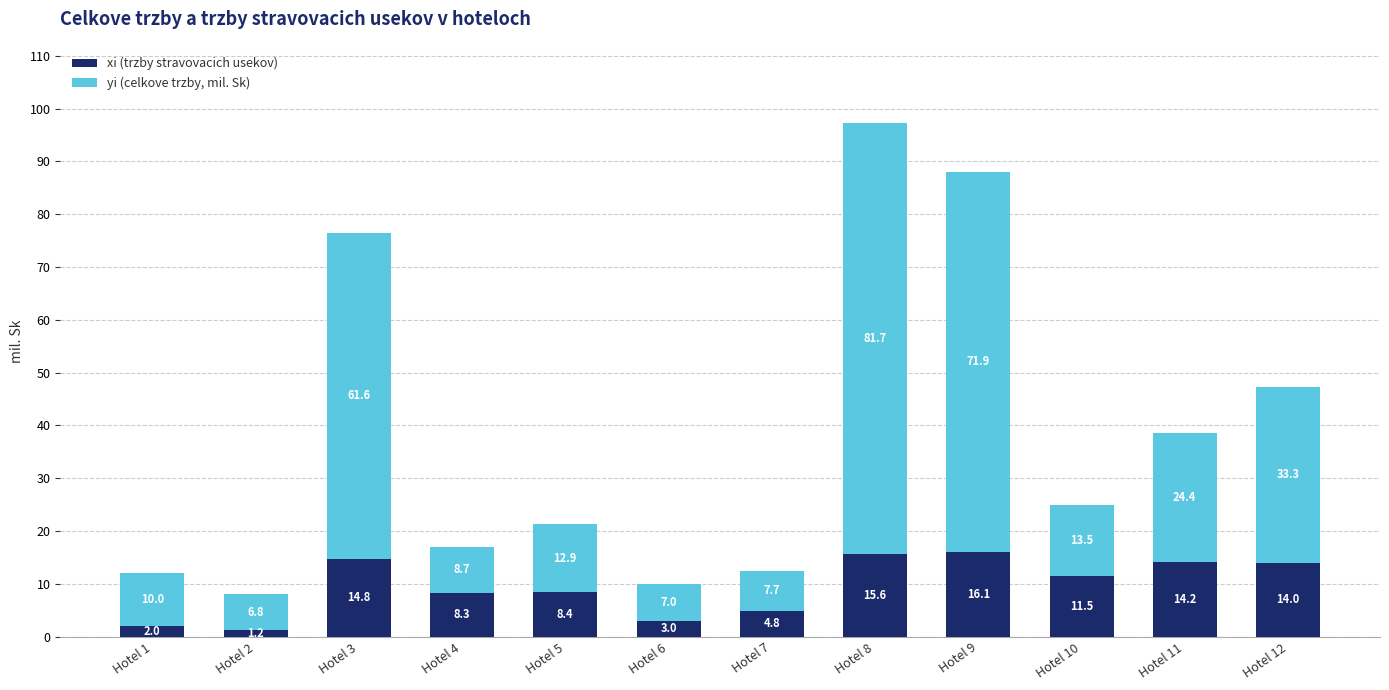

What is the approximate value of xi (trzby stravovacich usekov) at Hotel 10?

11.5